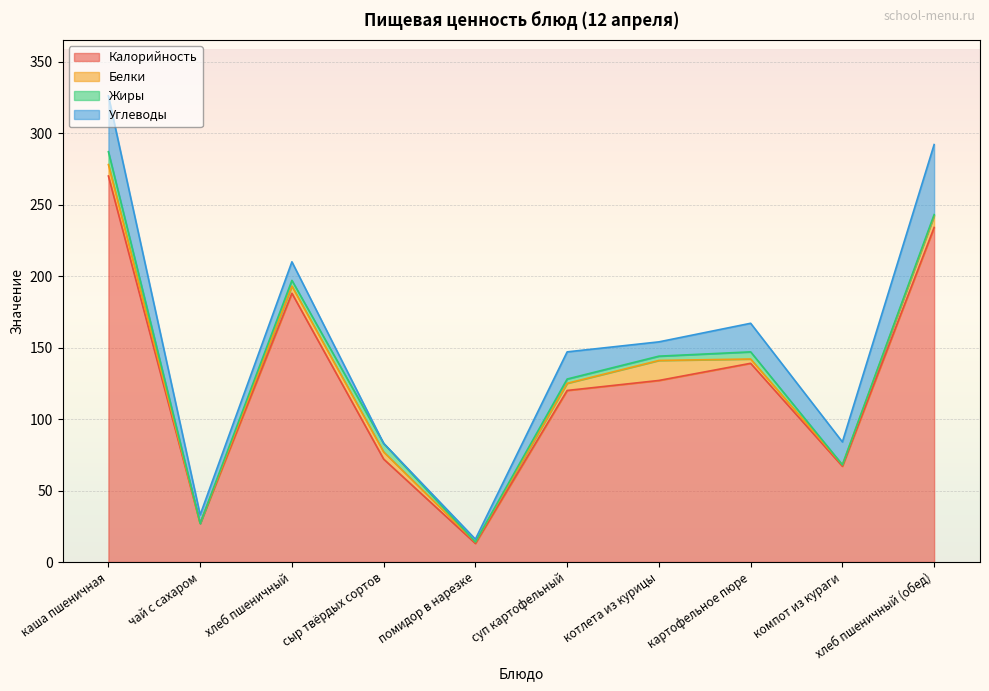

How many values in the Калорийность series exceed 127?

4